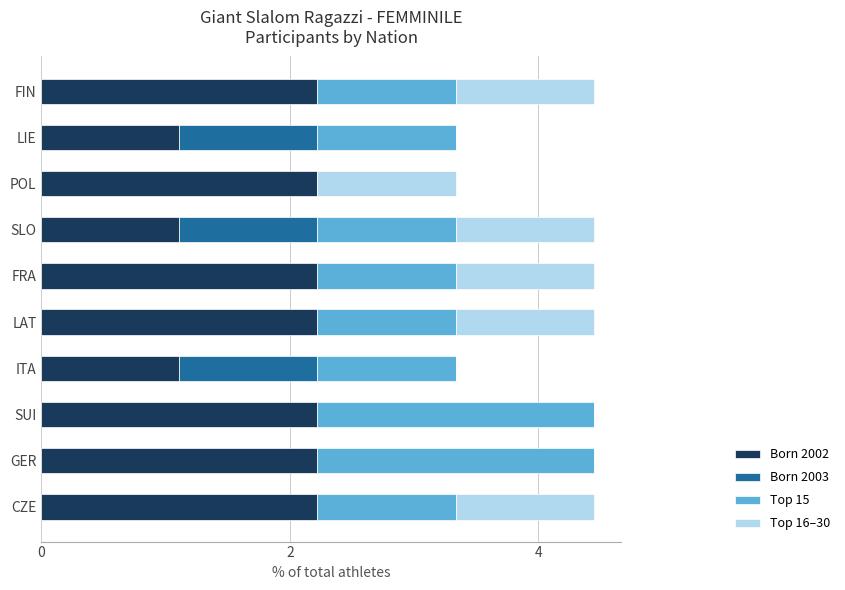

What is the total value across all series at GER?

4.4